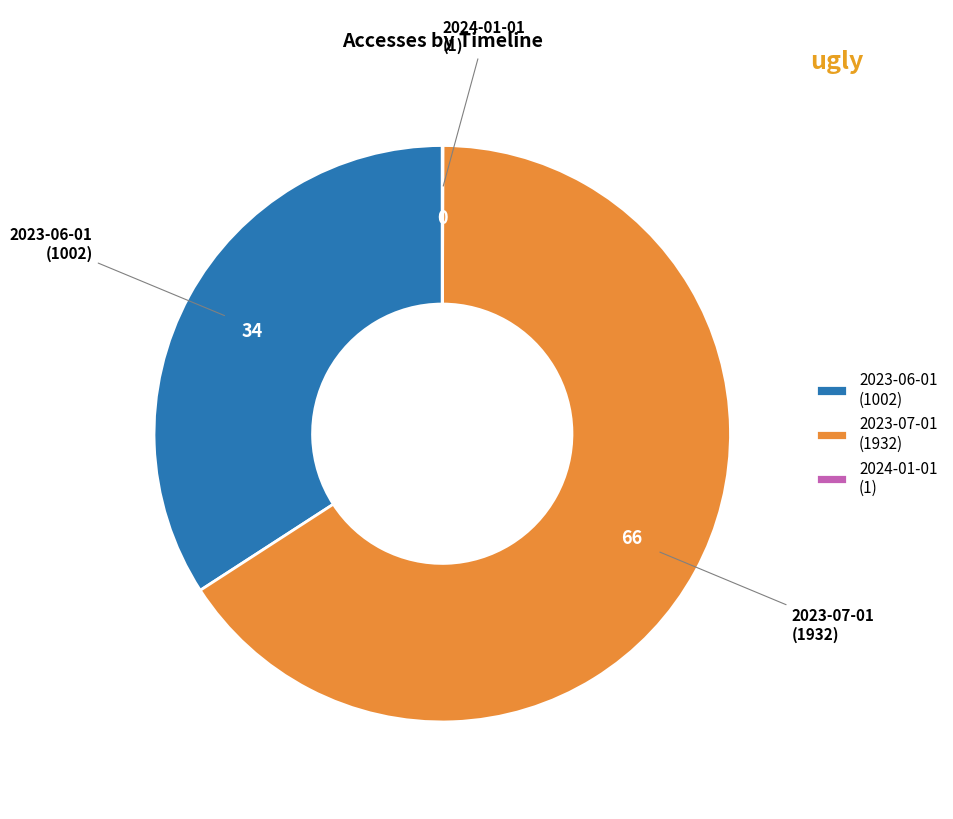

Does 2023-07-01 (1932) represent more than half of the total?

Yes